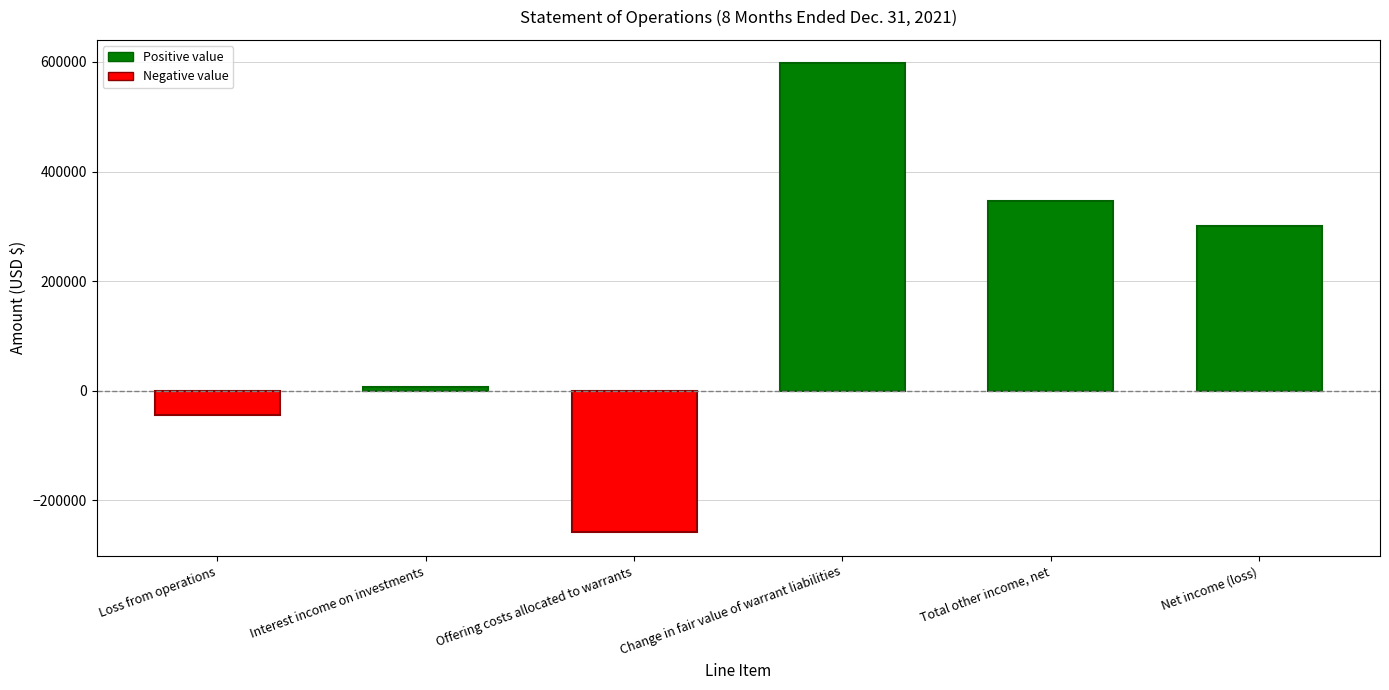

The chart shows a value of -350476 at Offering costs allocated to warrants. True or false?

False